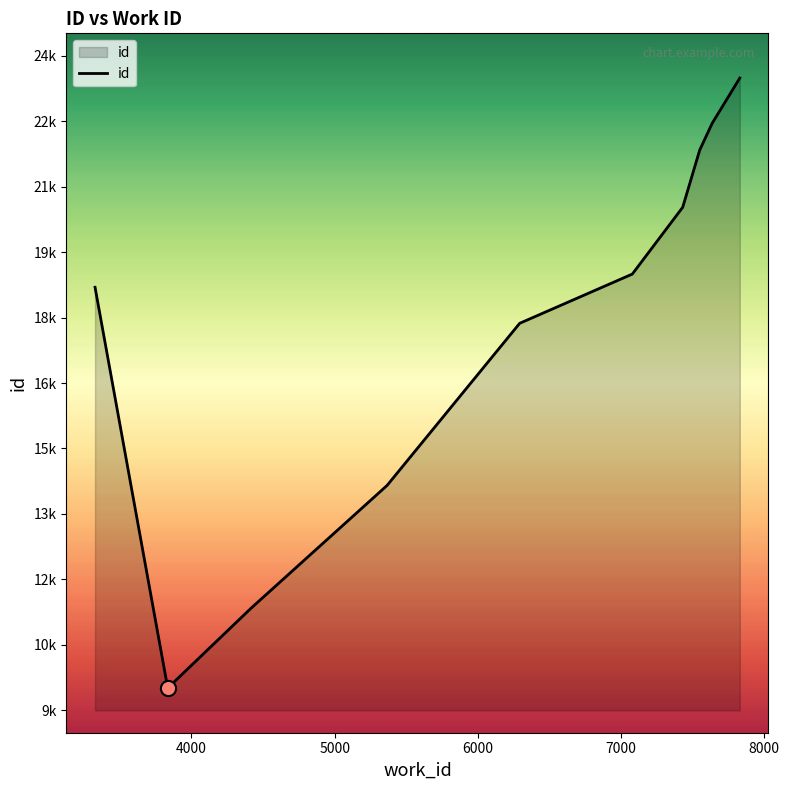

Is this an area chart (filled region under the line)?

Yes